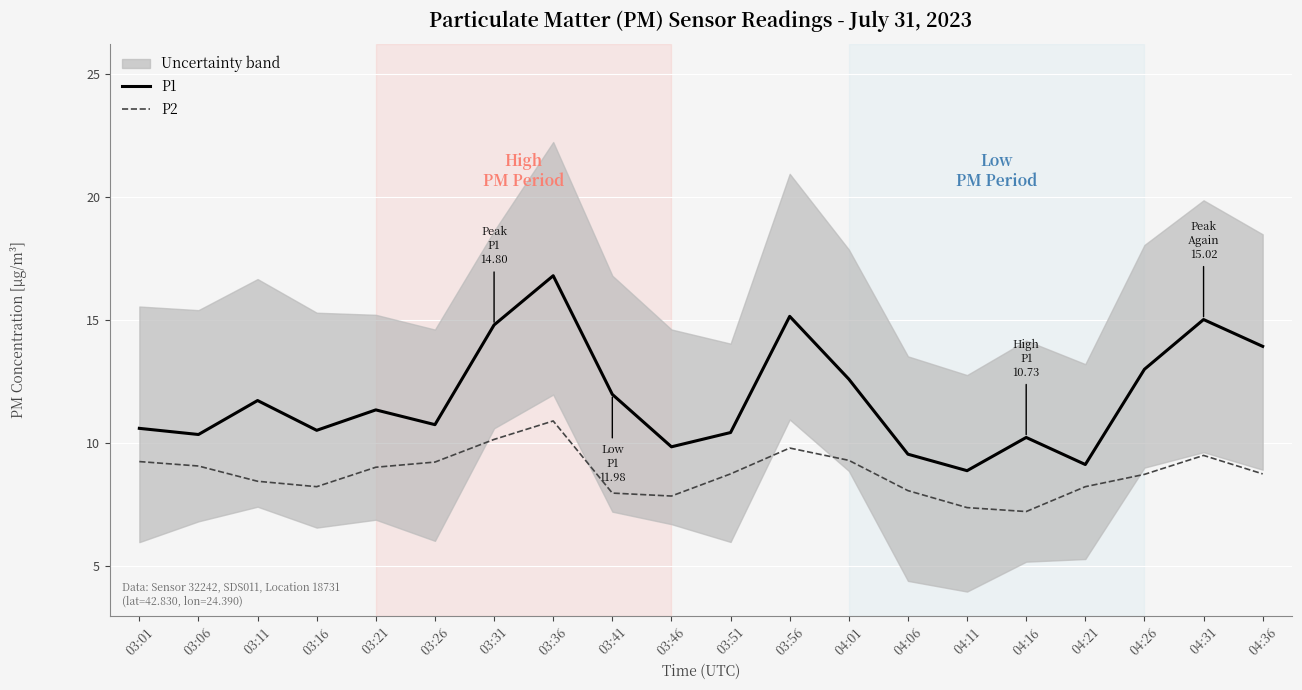

Is the value of P1 at 03:21 greater than the value of P2 at 03:51?

Yes